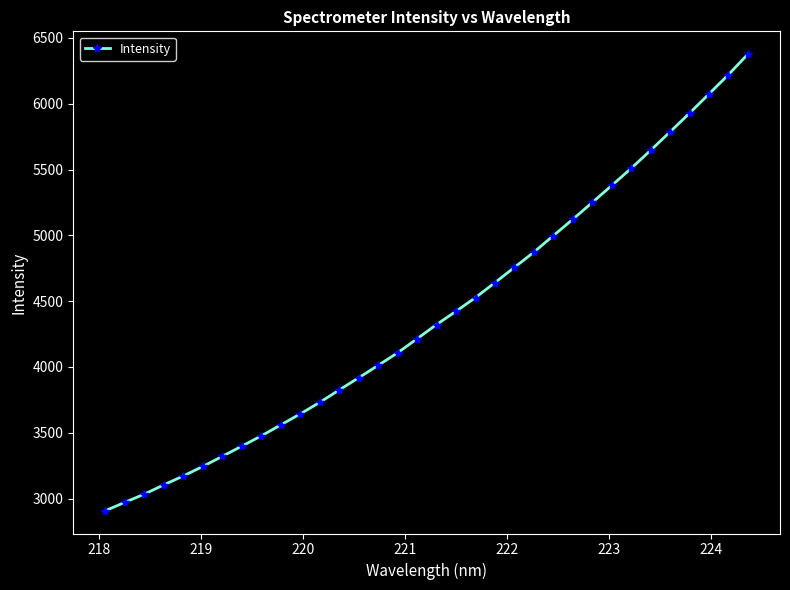

What is the greatest value displayed?

6376.7